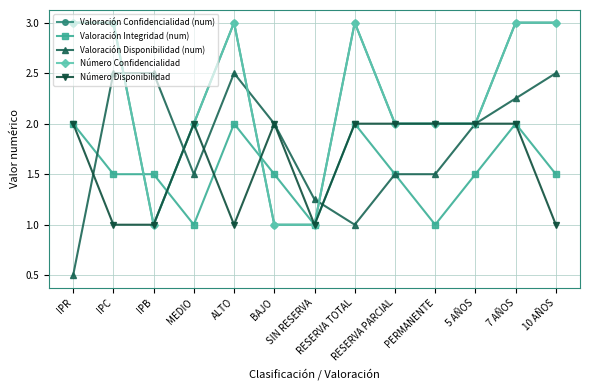

In Valoración Disponibilidad (num), how many points are higher than both neighbors (excluding endpoints)?

1